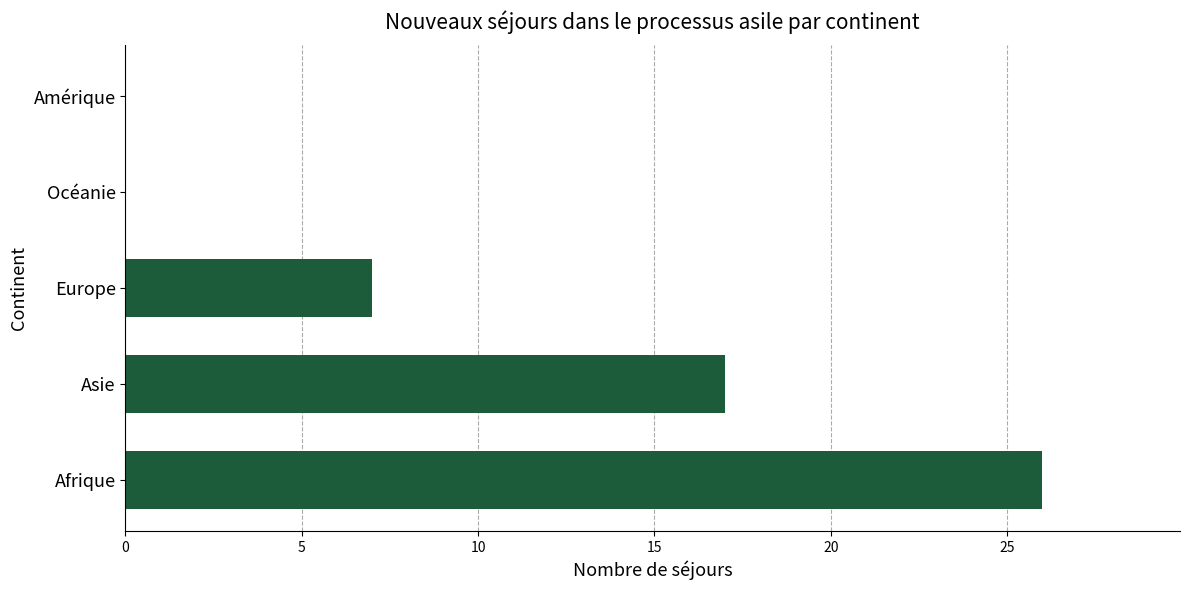

What is the sum of all values?

50